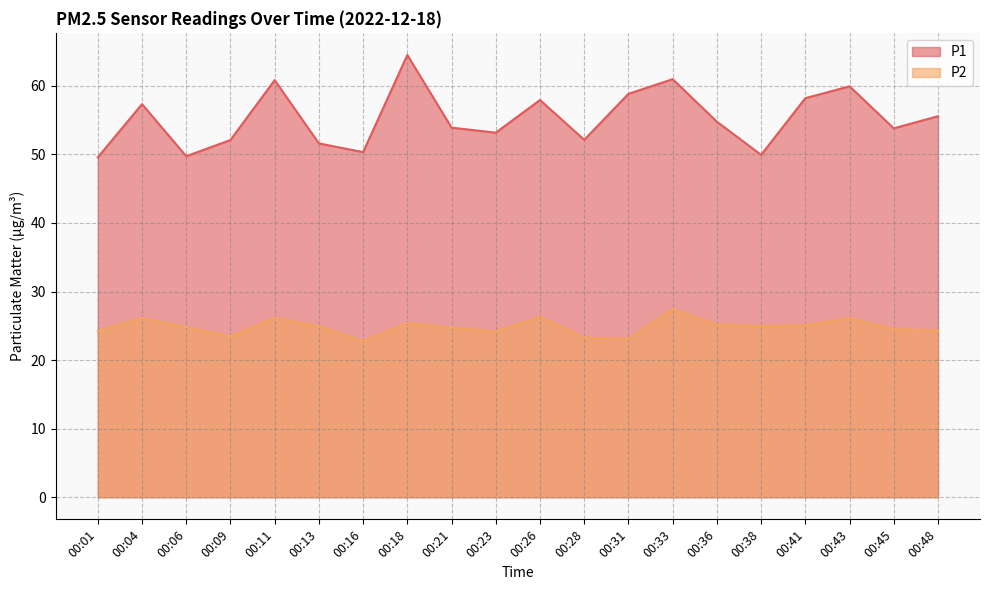

Which has a higher value, 00:28 or 00:09?

00:28